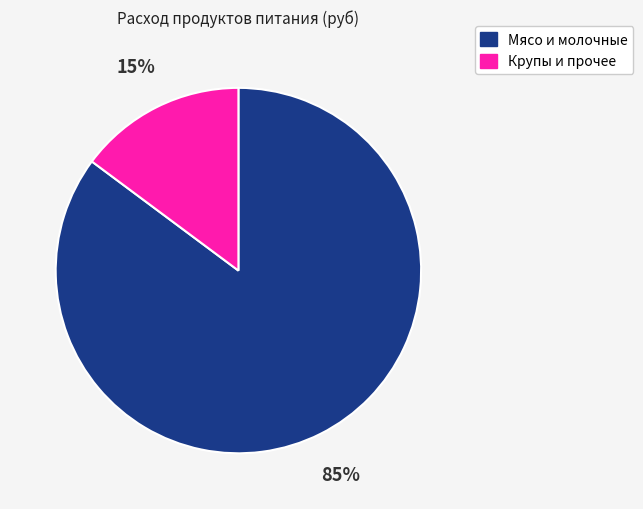

Do Крупы и прочее and Мясо и молочные together represent more than half of the pie?

Yes